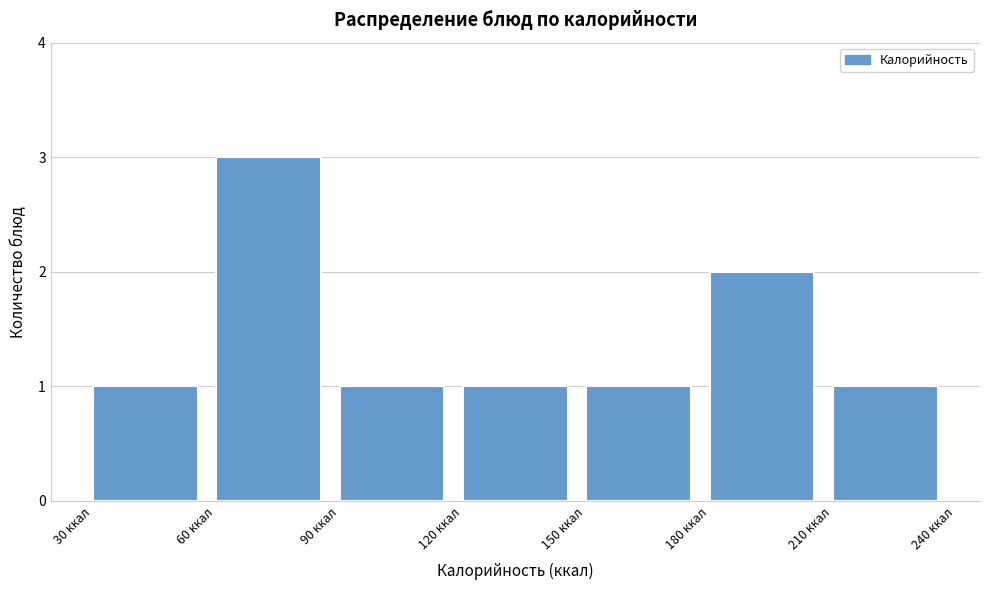

Reading left to right, transcribe this chart: for each bar, give the range it covers on the x-axis and its height. The values are not printed on the chart, so give them approximately, as read against the axis.

30 to 60: 1
60 to 90: 3
90 to 120: 1
120 to 150: 1
150 to 180: 1
180 to 210: 2
210 to 240: 1